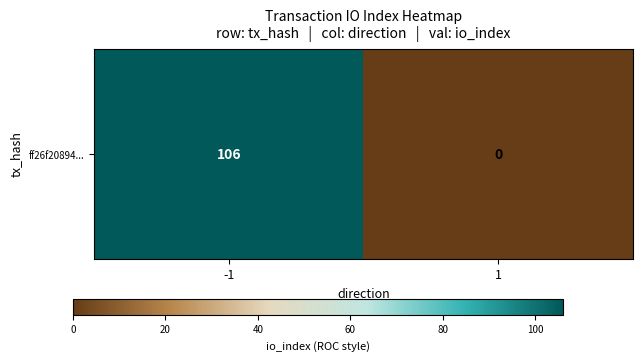

Between 1 and -1, which is larger?

-1